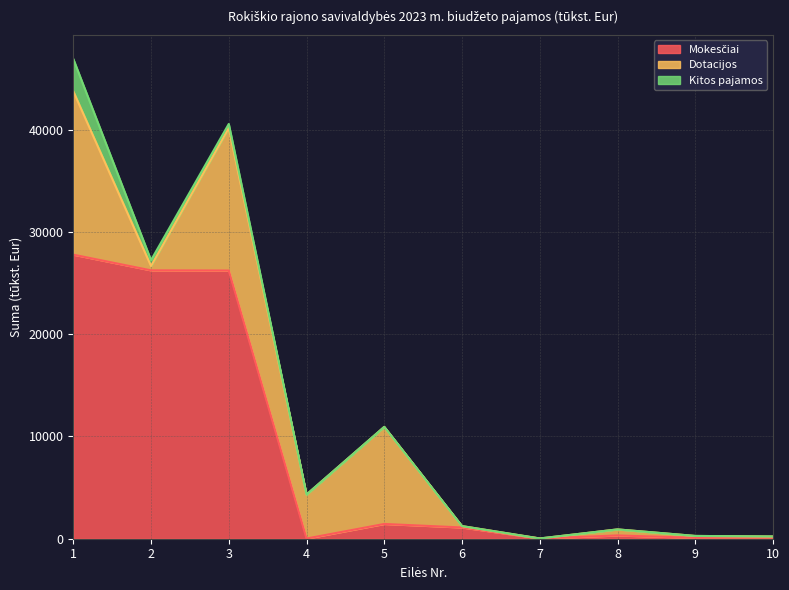

True or false: Mokesčiai has a value of 168.0 at 8.

False